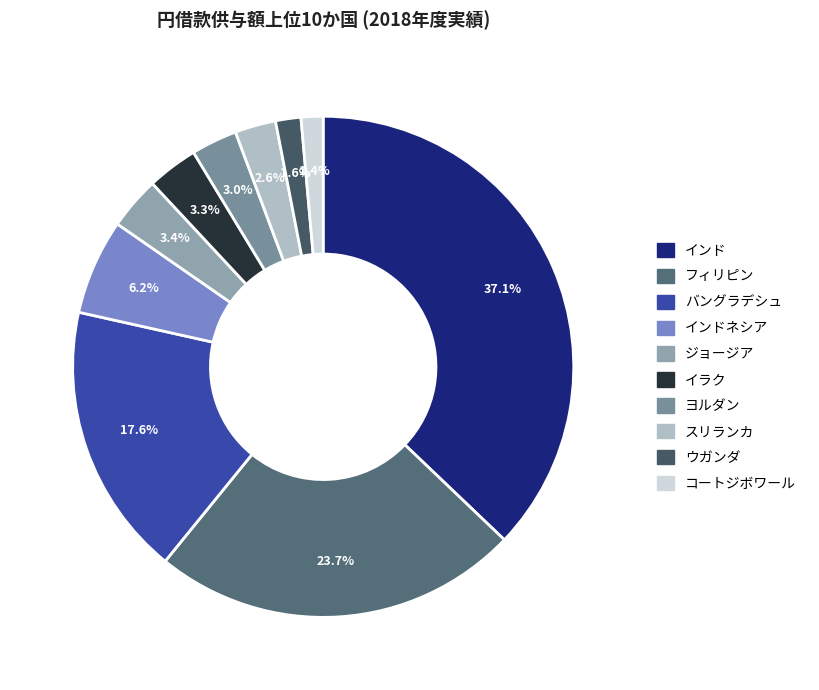

Is there a majority slice in this chart?

No